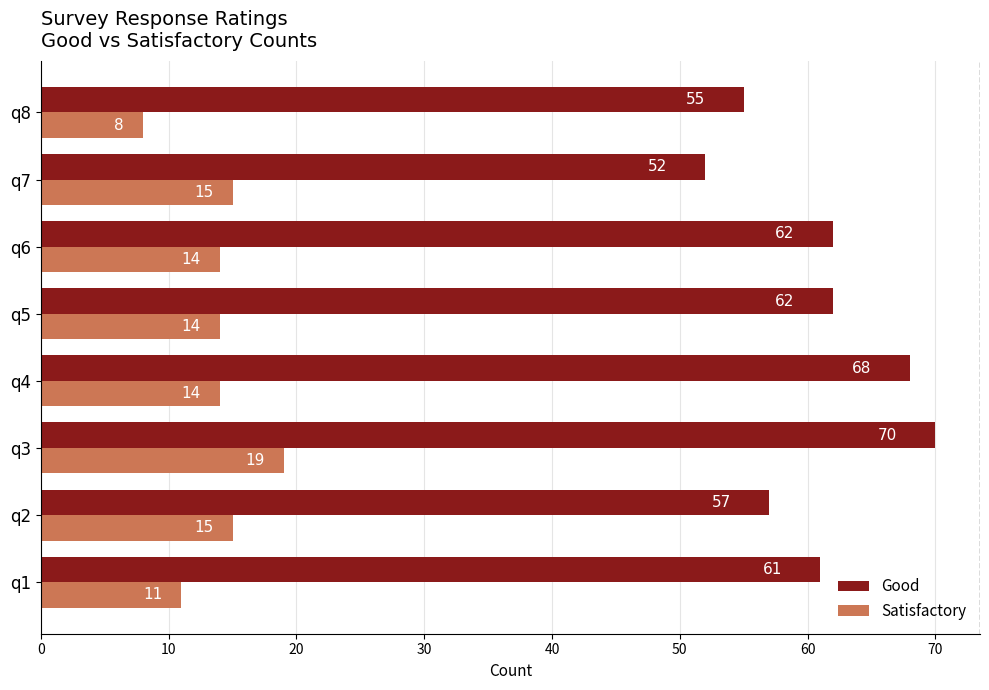

What are all the series names shown in the legend?

Good, Satisfactory